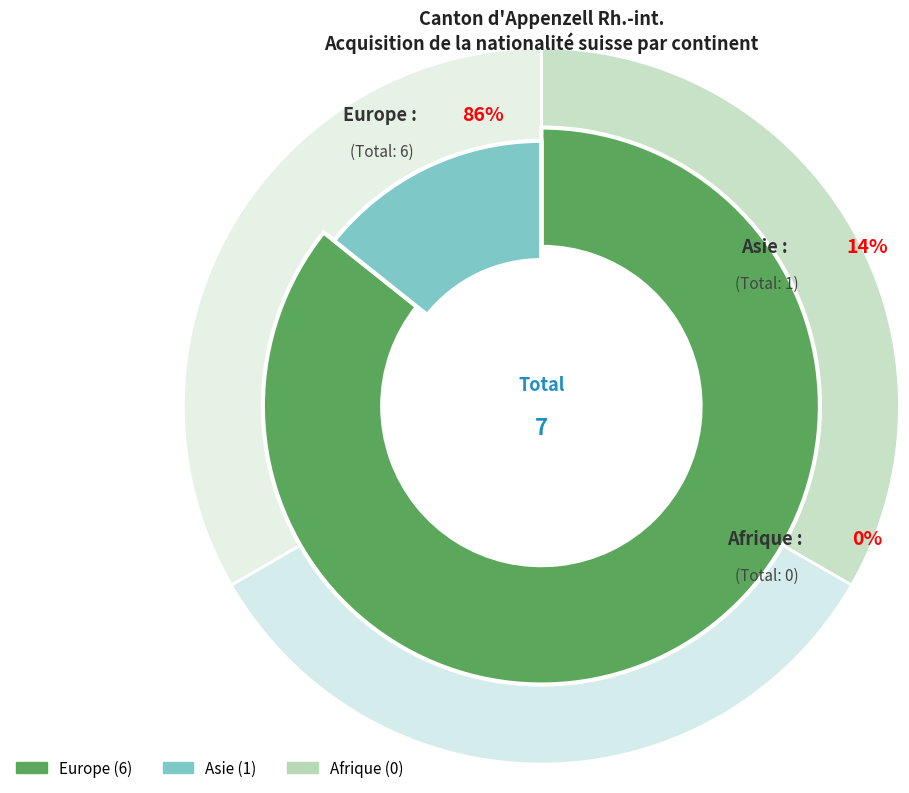

To the nearest percent, what is the combined percentage of Afrique and Asie?

14%